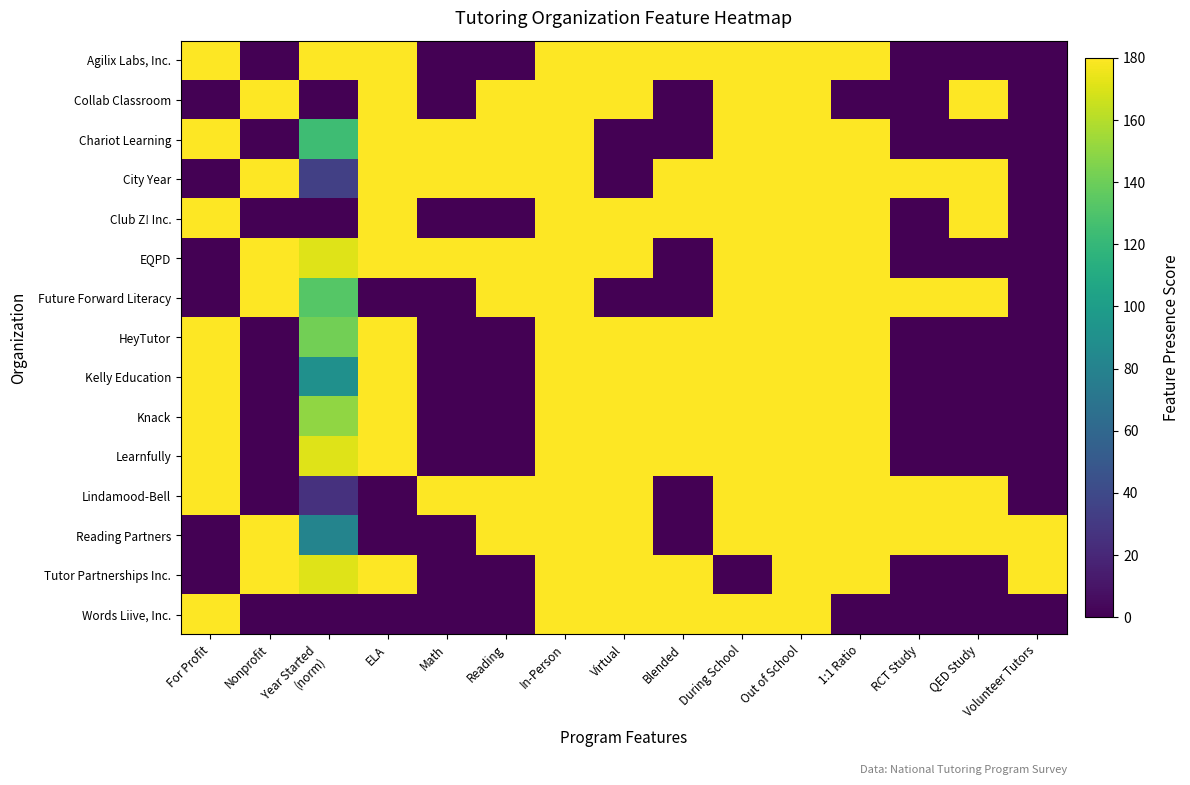

List the series in order of their peak value, lowest first.

Agilix Labs, Inc., Collab Classroom, Chariot Learning, City Year, Club Z! Inc., EQPD, Future Forward Literacy, HeyTutor, Kelly Education, Knack, Learnfully, Lindamood-Bell, Reading Partners, Tutor Partnerships Inc., Words Liive, Inc.